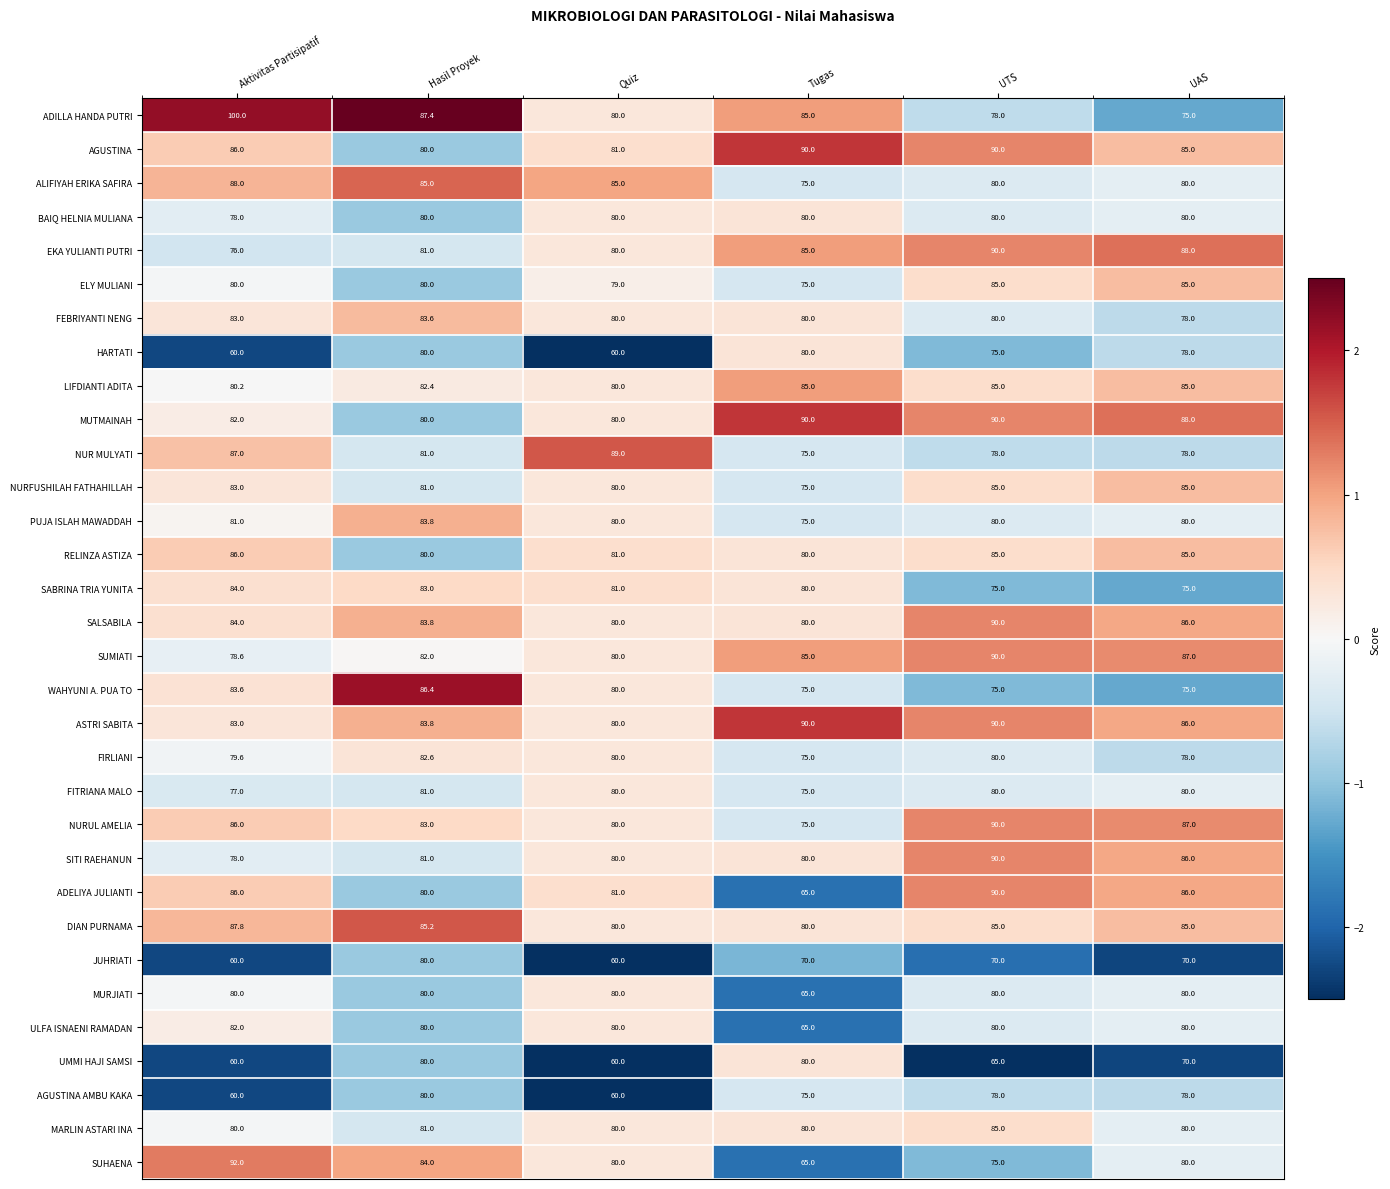

At which category is the sum across all series the highest?

UTS